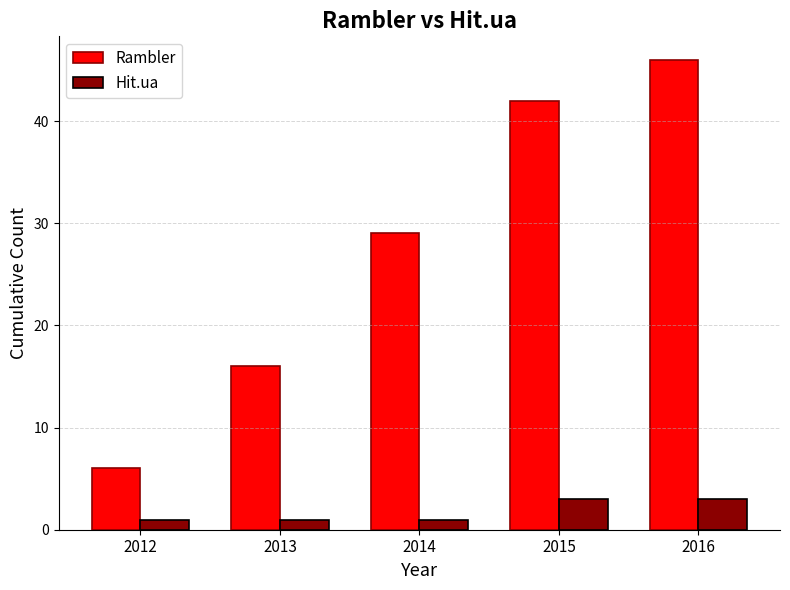

List the series in order of their overall mean, lowest first.

Hit.ua, Rambler